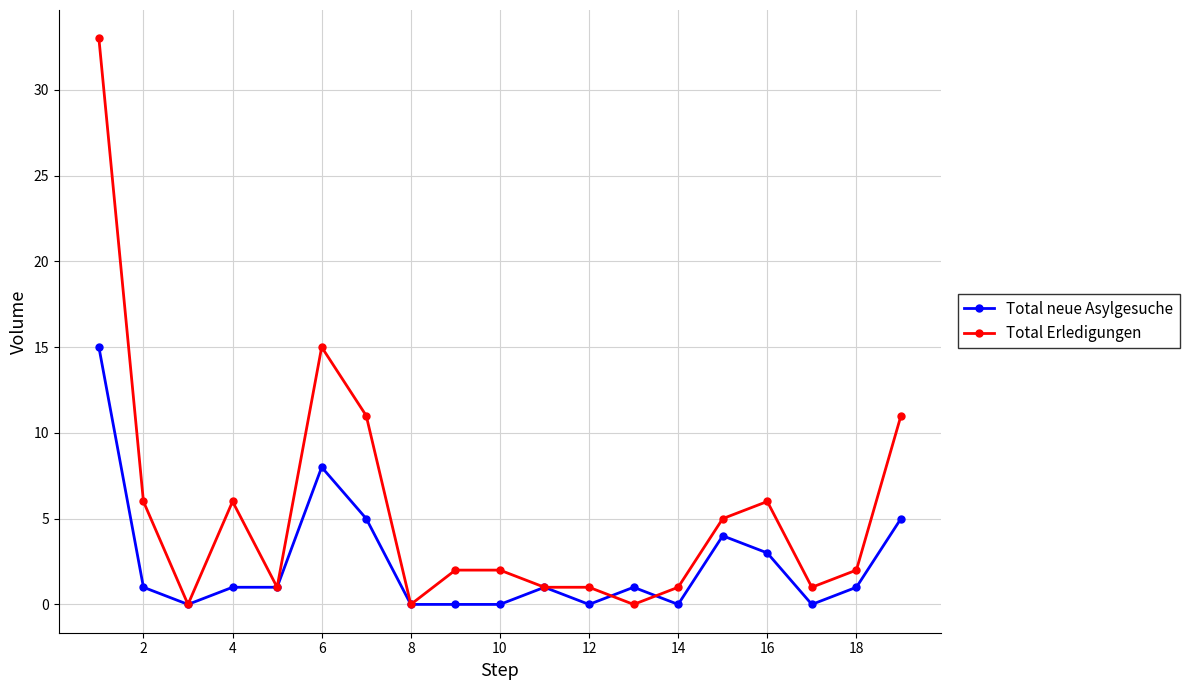

Which series has the largest total across all categories?

Total Erledigungen